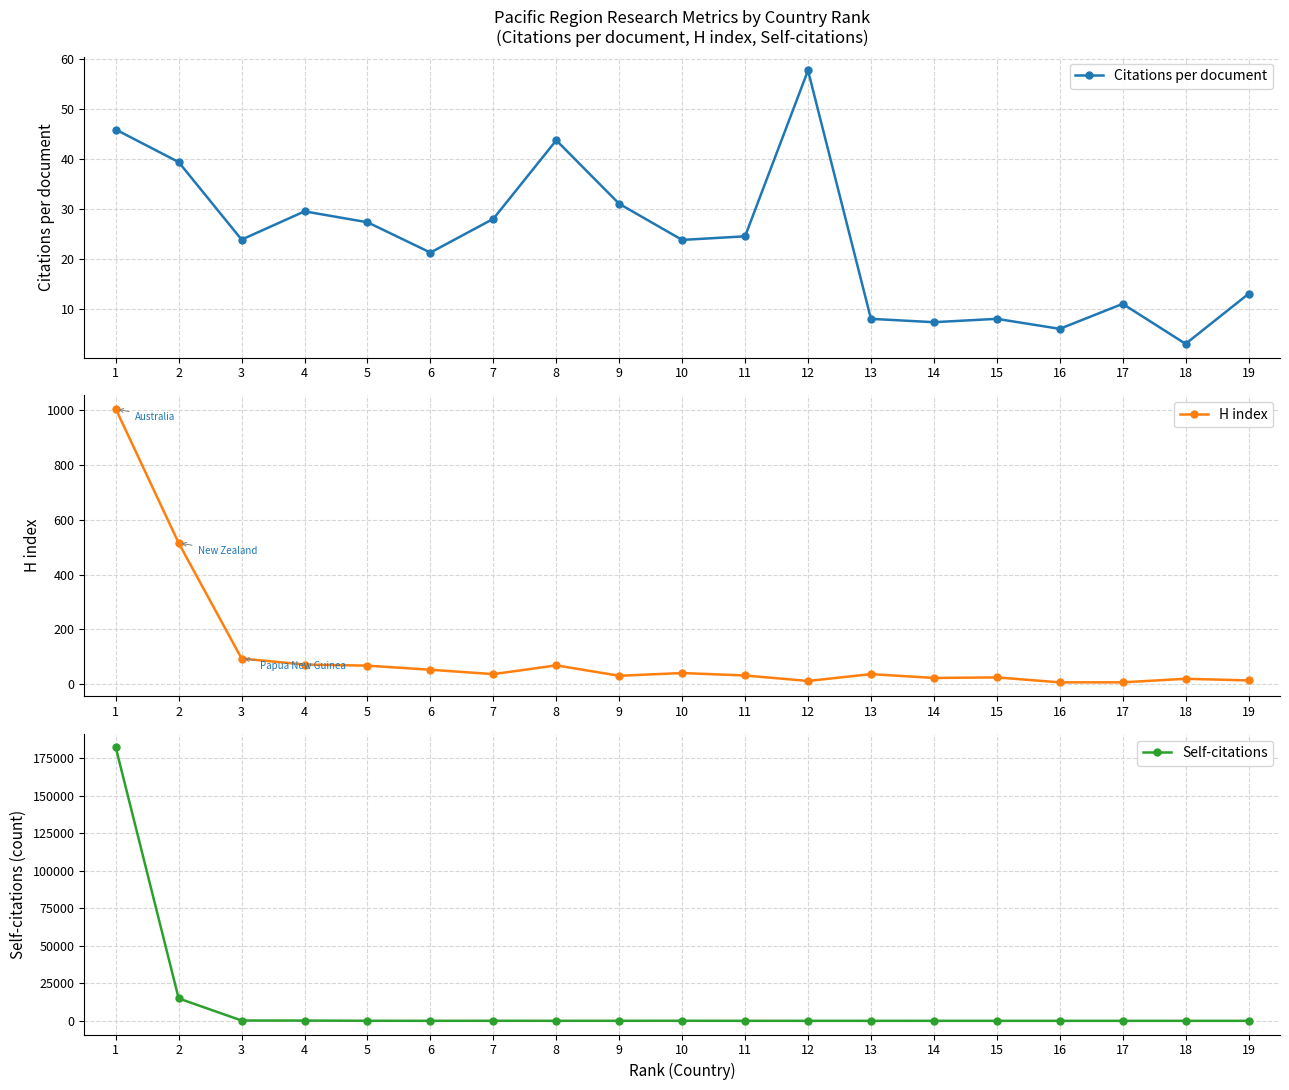

True or false: Citations per document and H index intersect in this chart.

True